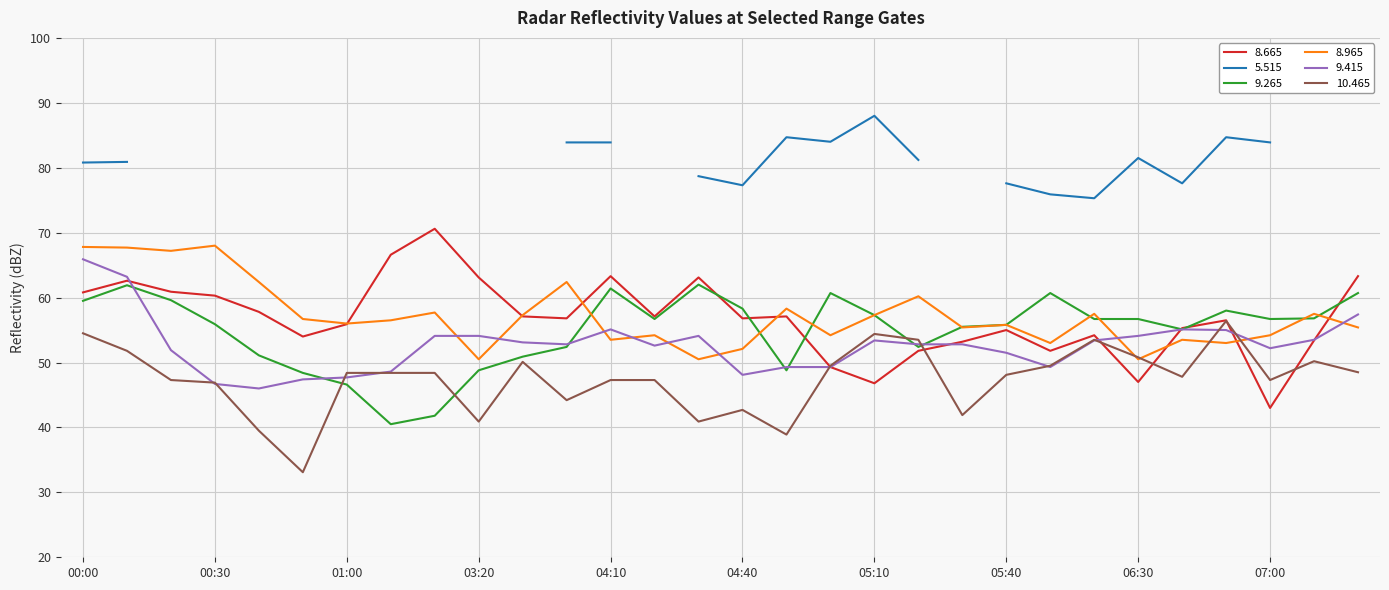

How many interior local valleys does the   9.415 series have?

6